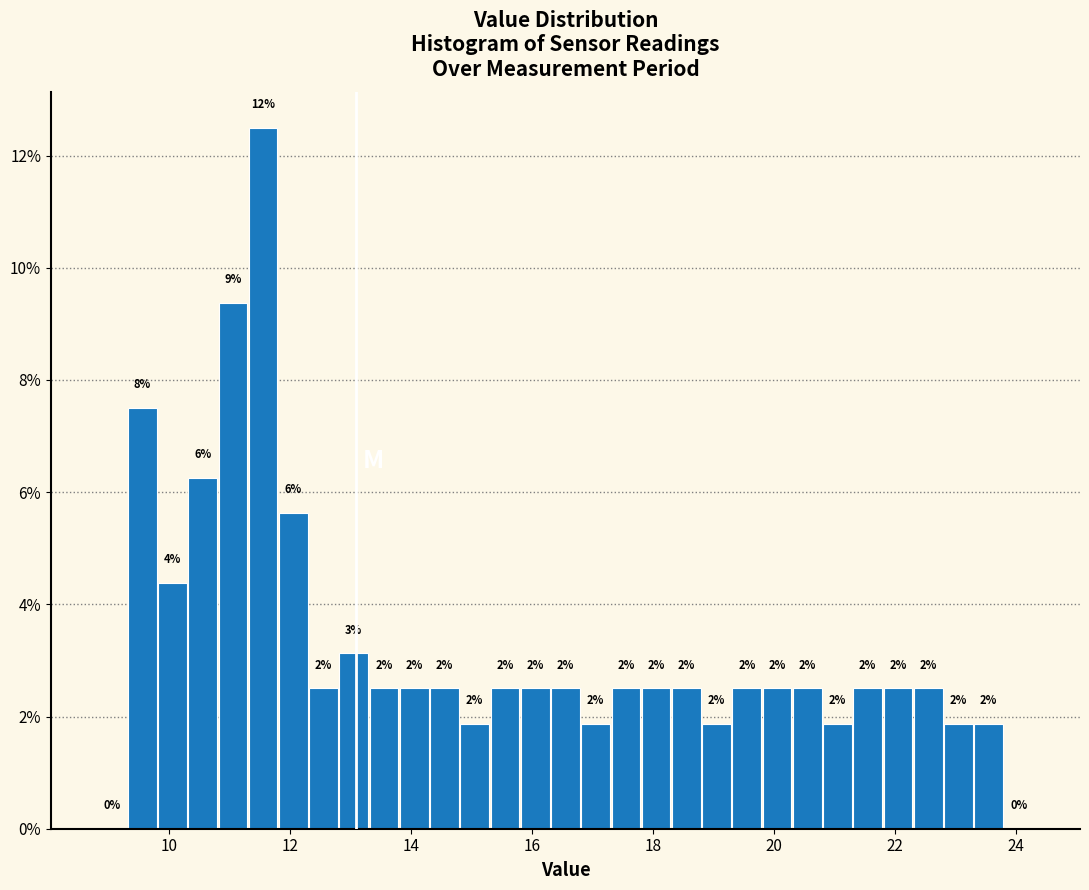

Read against the x-axis, roughly where is the centre of the tallest bar?

11.6